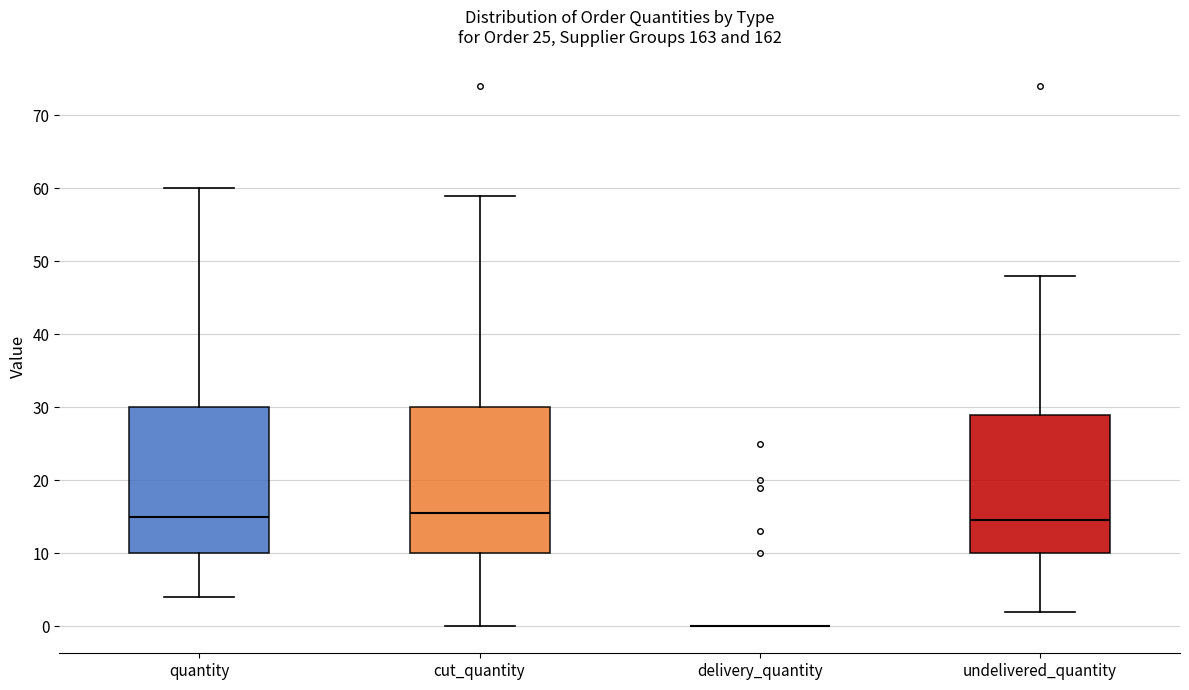

Reading left to right, read every box against the y-axis: the position of its median line, the range the box covers, and the ends of its whiskers. The values are not printed on the chart, so give them approximately, as read against the axis.

quantity: median 15, box 10 to 30, whiskers 4 to 60
cut_quantity: median 16, box 10 to 30, whiskers 0 to 59
delivery_quantity: box collapsed to a line at 0, whiskers 0 to 0
undelivered_quantity: median 15, box 10 to 29, whiskers 2 to 48